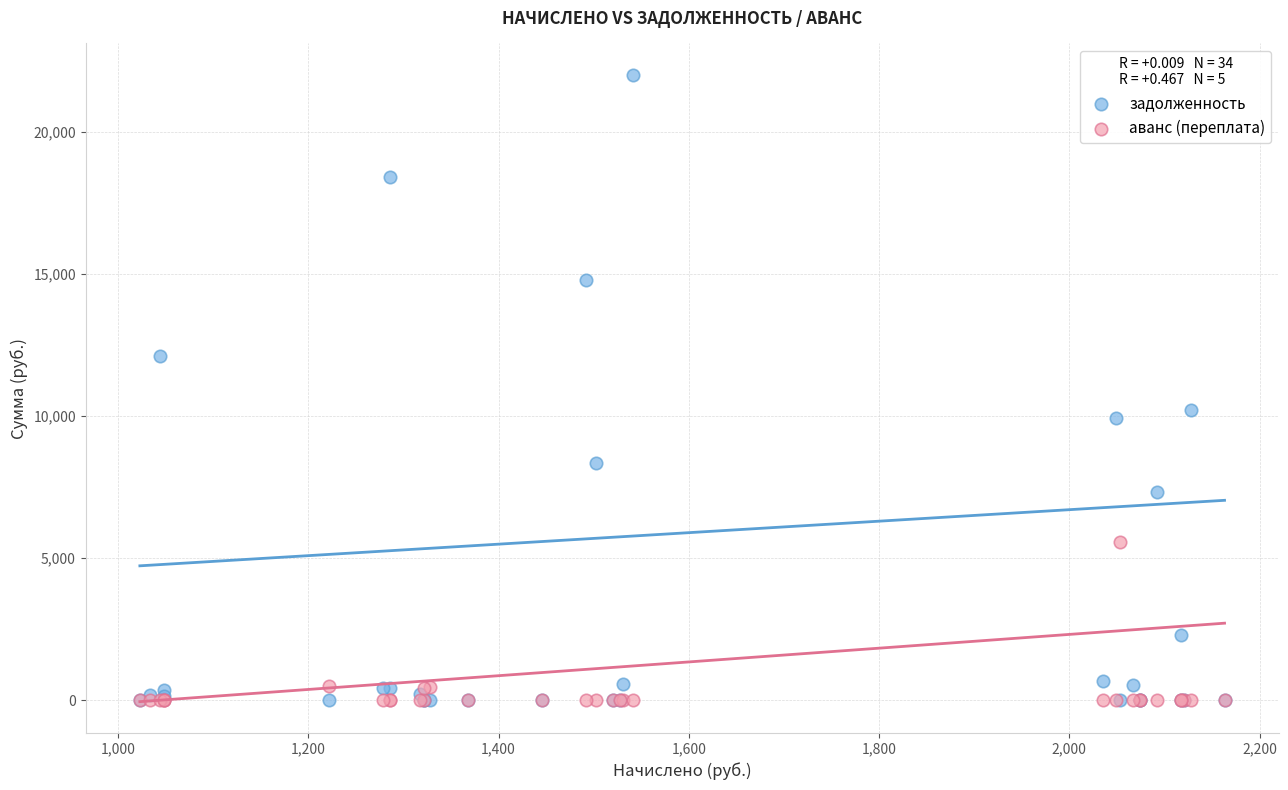

Across all series, what Y value is closest to 11003?

10221.8